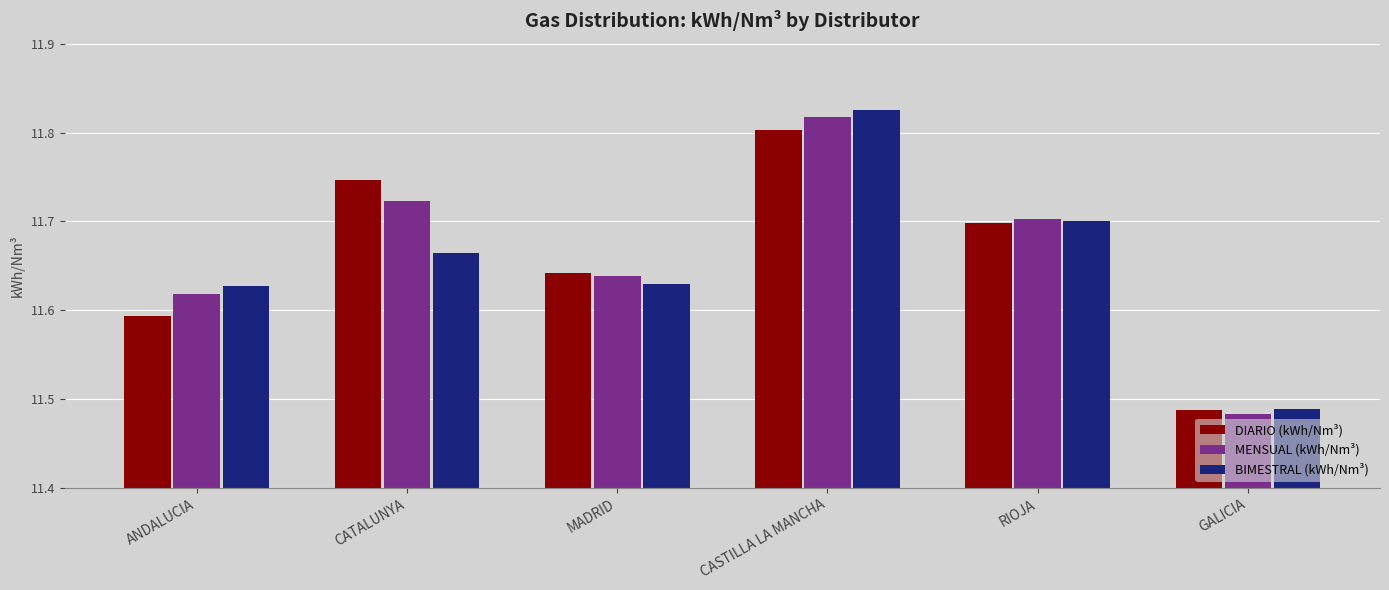

What position from the left is MADRID?

3